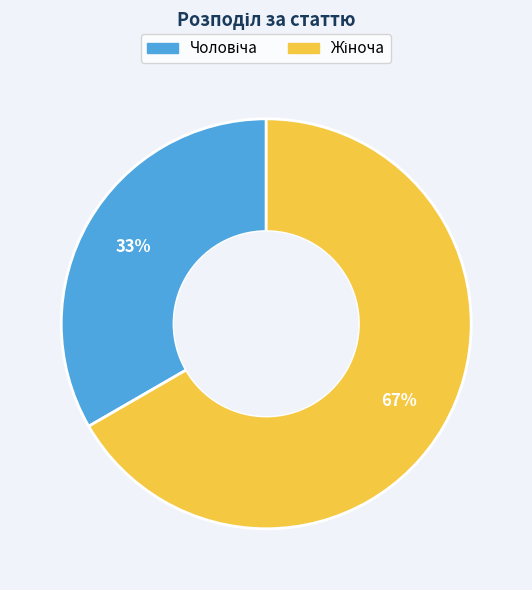

To the nearest percent, what is the average slice percentage?

50%